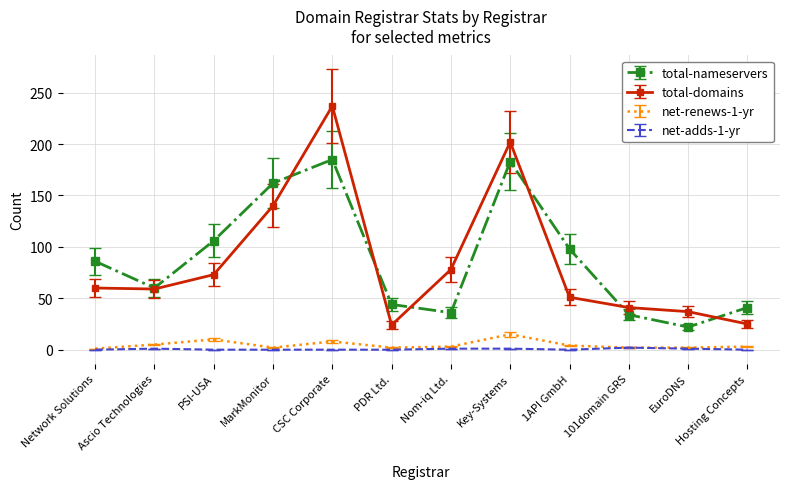

What is the lowest value of the total-nameservers series?

22